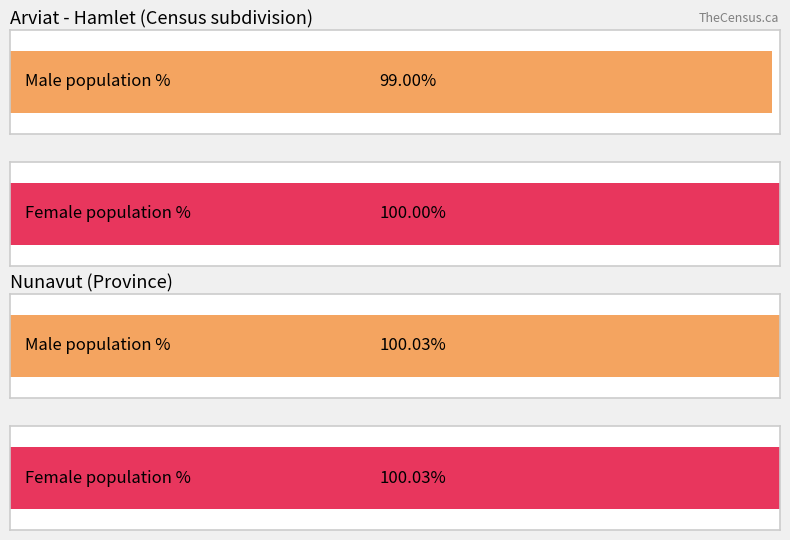

Rank the series at 10 to 14 from lowest to highest value.

Male, Female